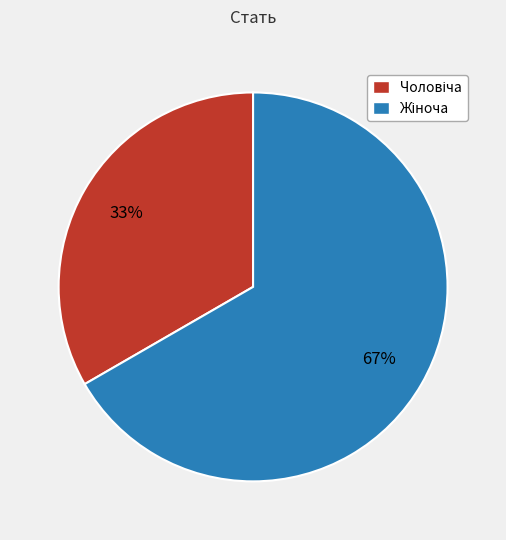

To the nearest percent, what is the average slice percentage?

50%